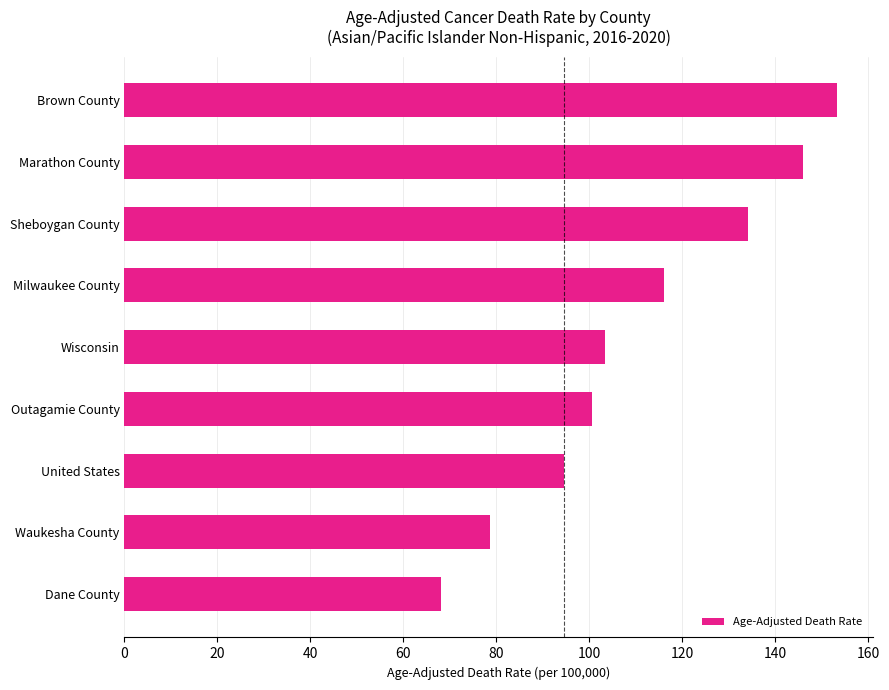

True or false: the data shows 118.8 at Dane County.

False